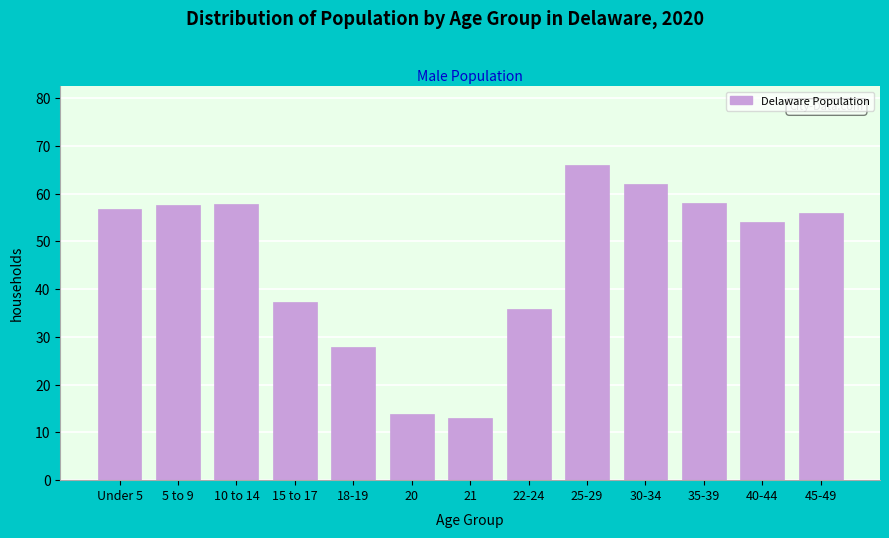

What is the sum of all values?

596.6